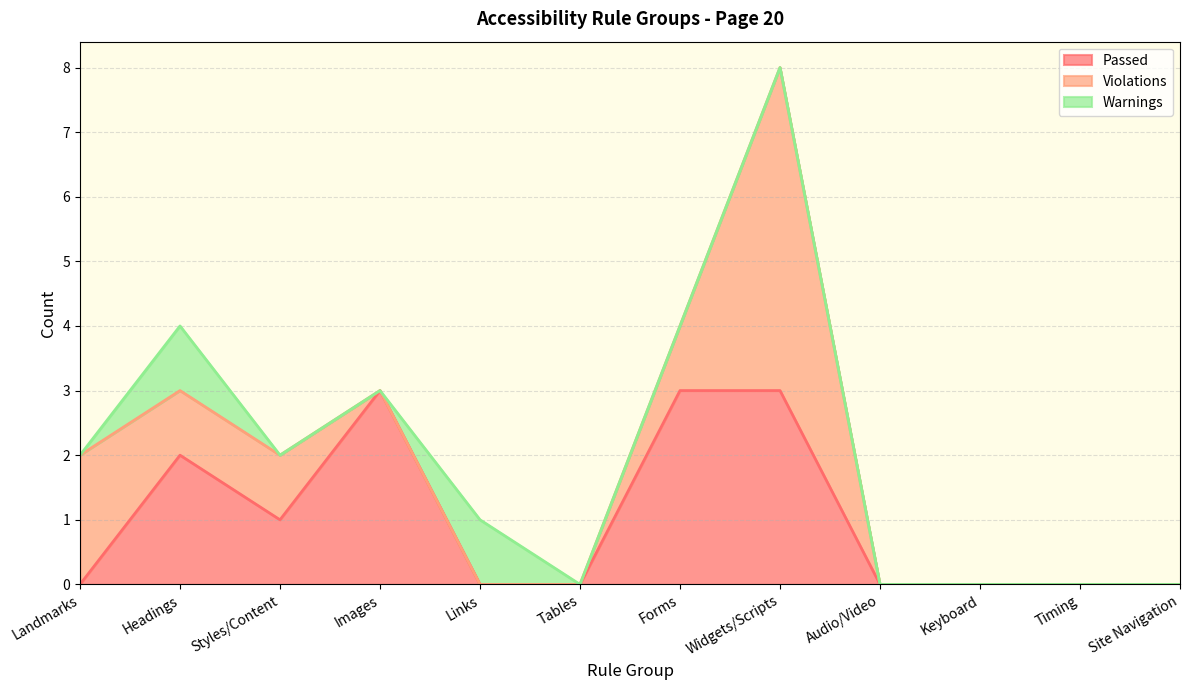

Between Styles/Content and Keyboard, which series saw the biggest shift?

Passed